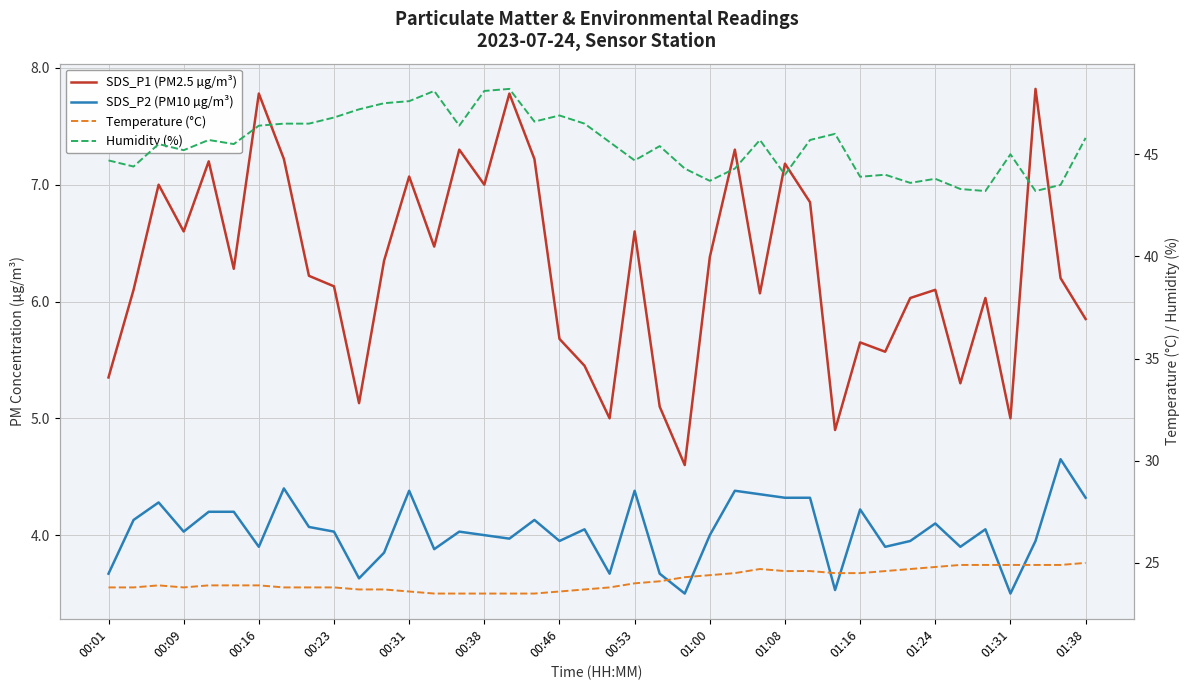

True or false: Temperature (°C) has more than 1 points higher than both neighbors.

True